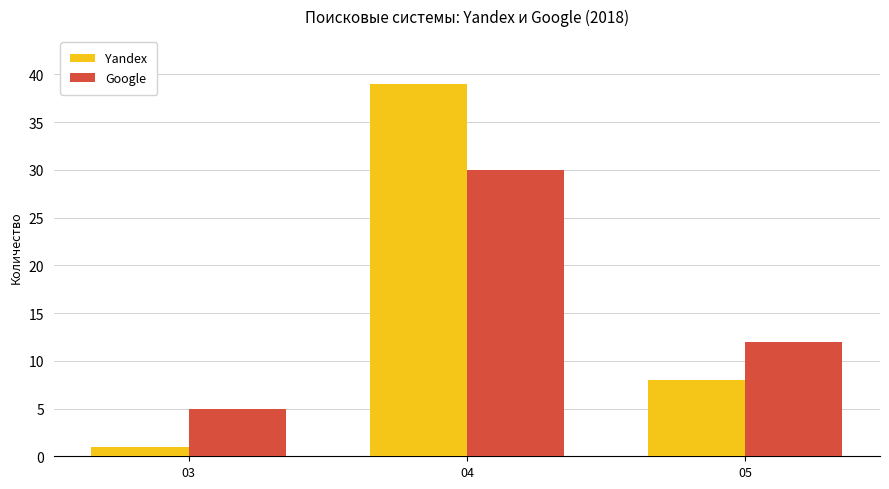

Which series has the largest range (max minus min)?

Yandex